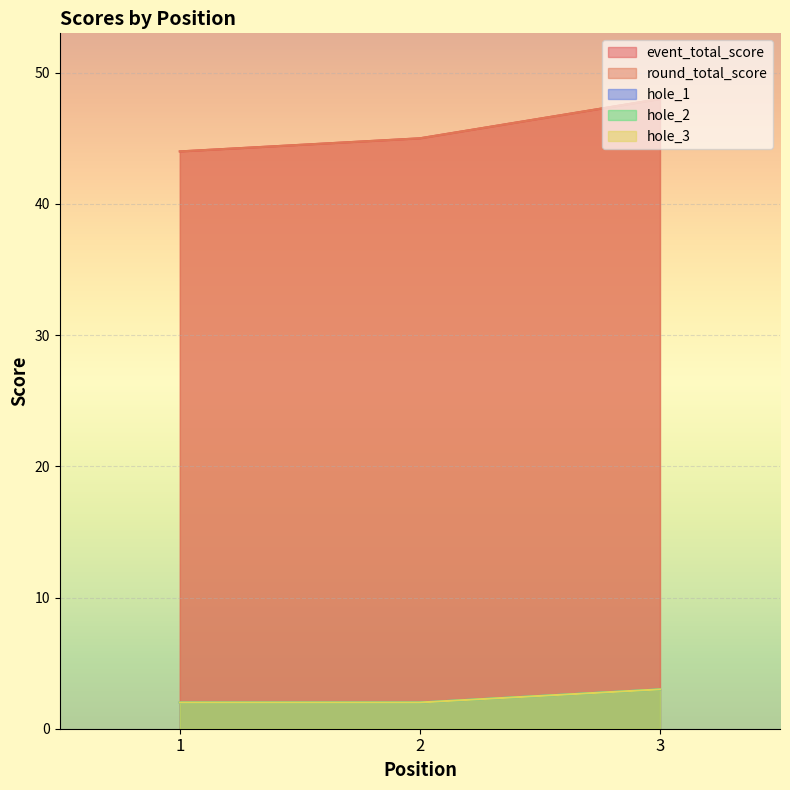

What is the value of the hole_2 point at the 2nd from the left?

2